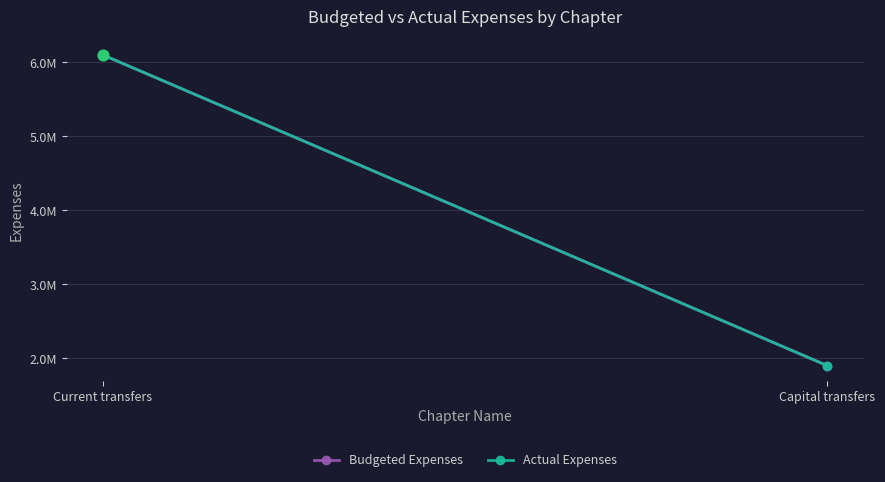

Which series has the widest spread of Y values?

Budgeted Expenses